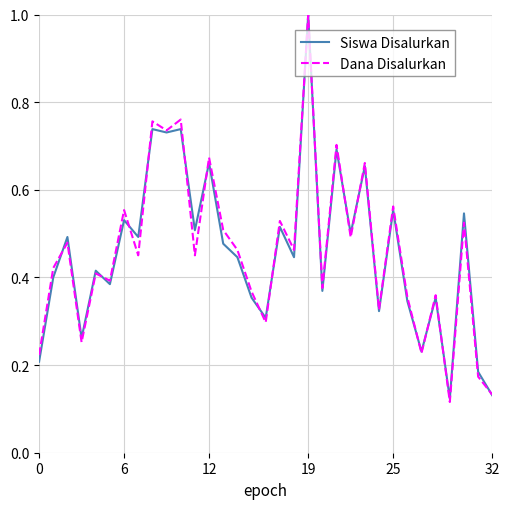

Which series has the largest range (max minus min)?

Dana Disalurkan